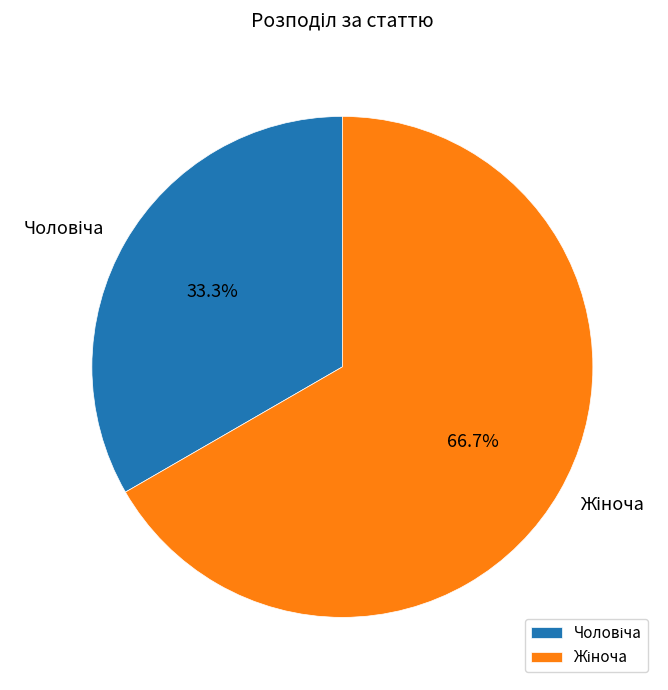

Is there a majority slice in this chart?

Yes